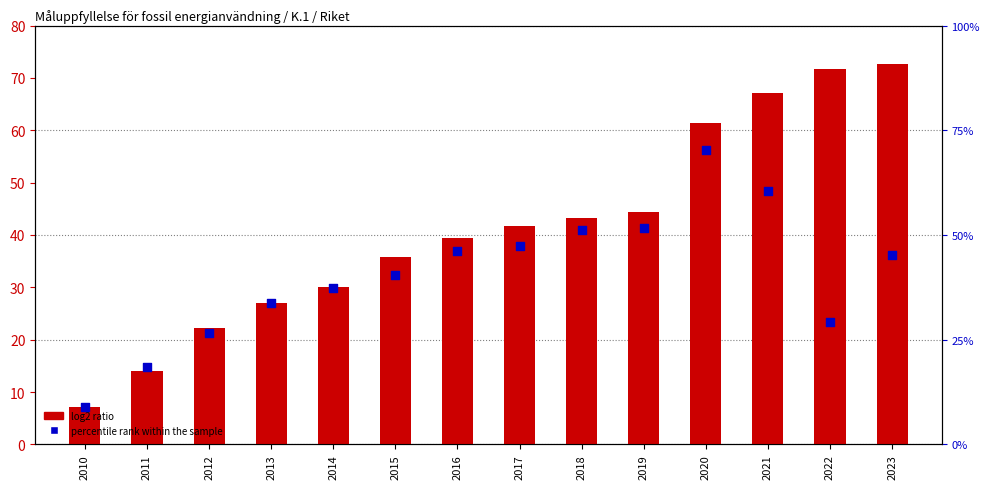

What is the total value across all series at 2022?

100.9